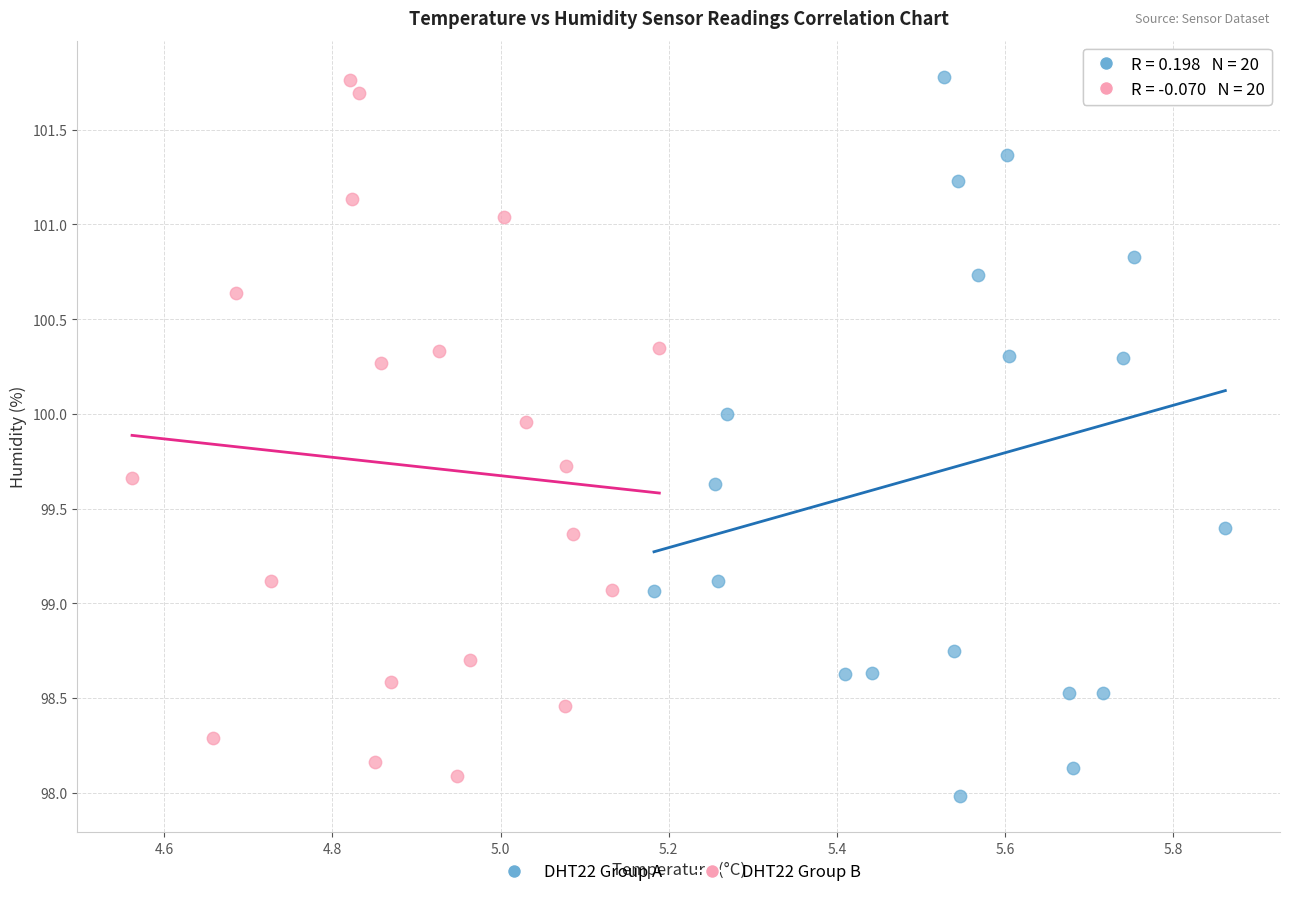

Which series has the largest Y range (max minus min)?

DHT22 Group A